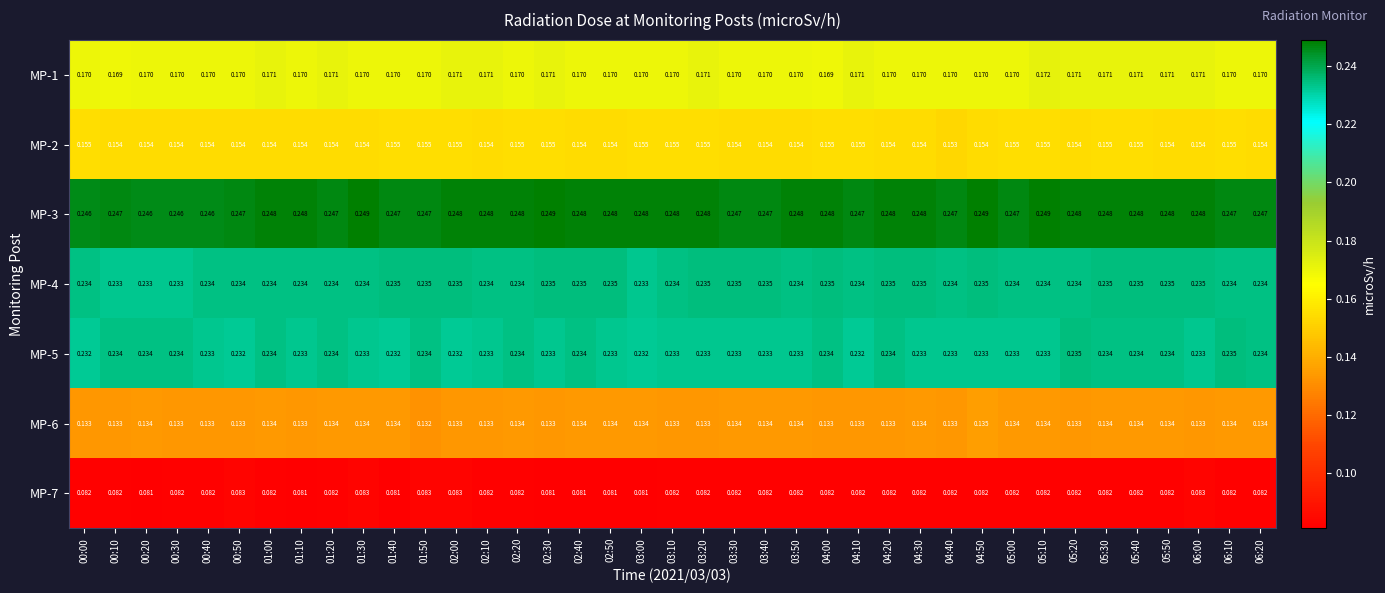

Is the value of MP-7 at 02:00 greater than the value of MP-1 at 05:50?

No